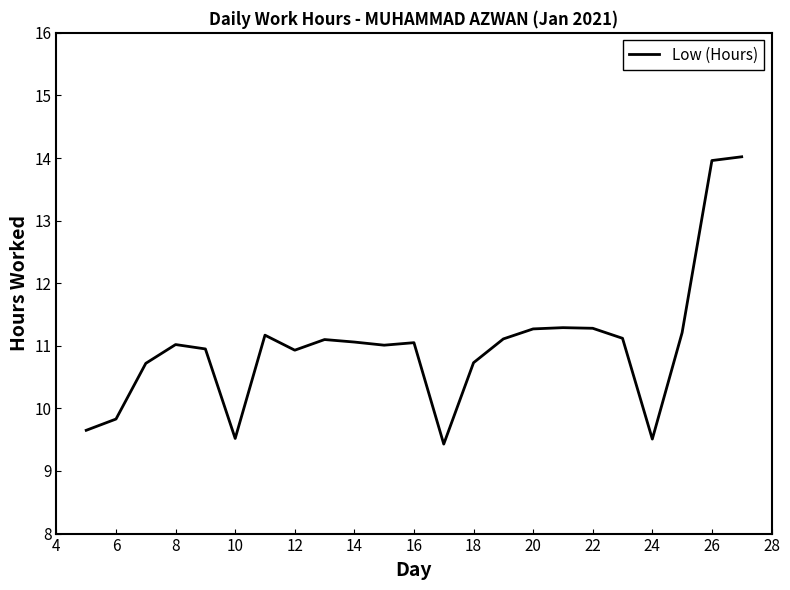

What is the maximum value shown in the chart?

14.0